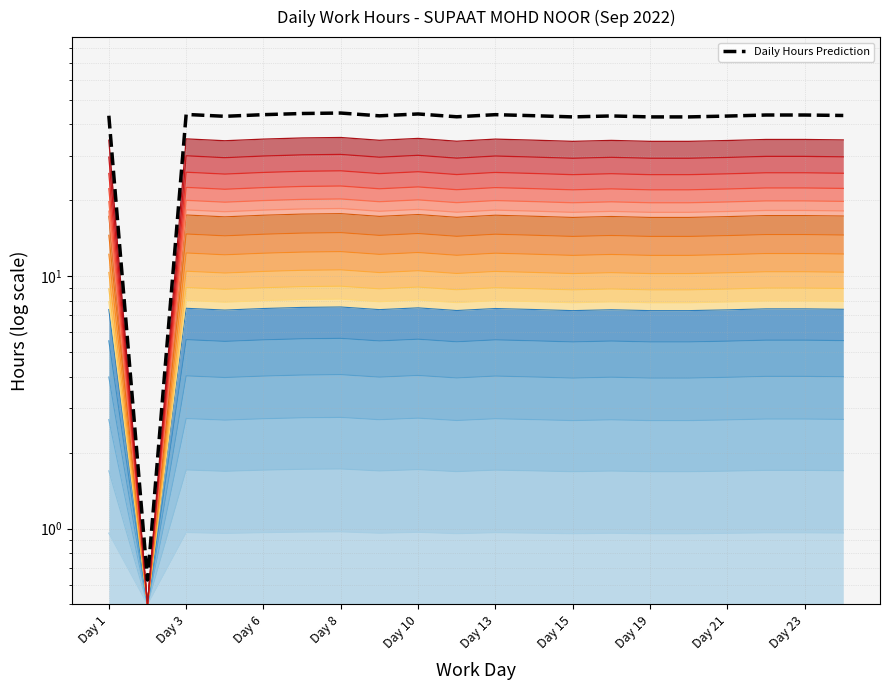

What is the value of the 15th point from the left?

42.8